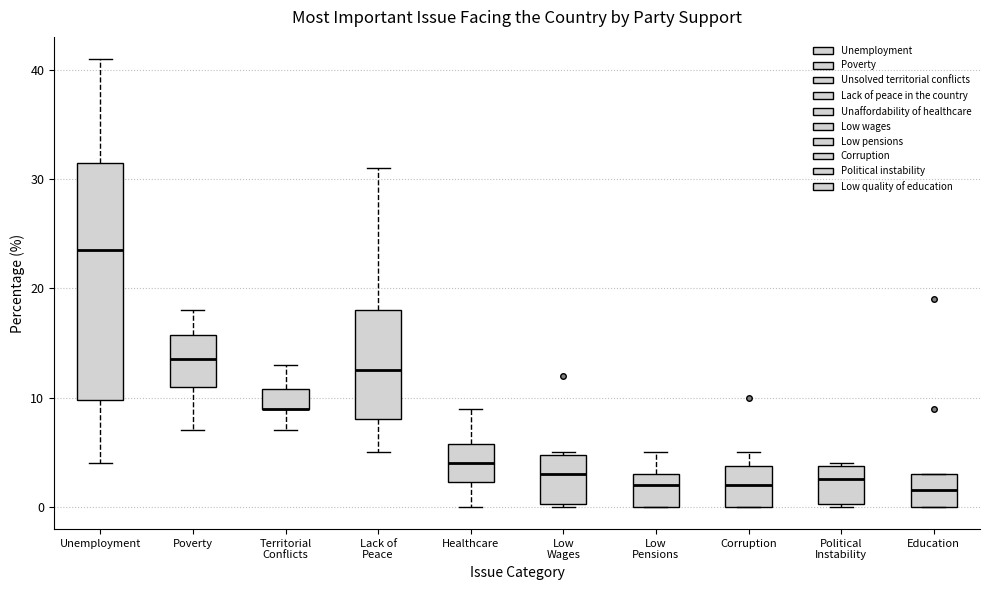

Comparing the boxes themselves (not the whiskers), which one is the tallest?

Unemployment